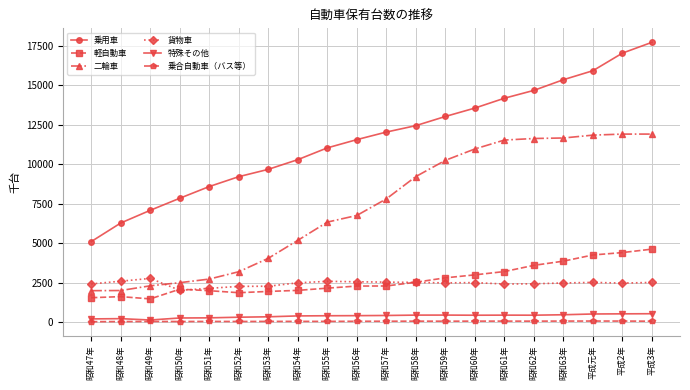

Is the value of 二輪車 at 昭和55年 greater than the value of 貨物車 at 昭和53年?

Yes